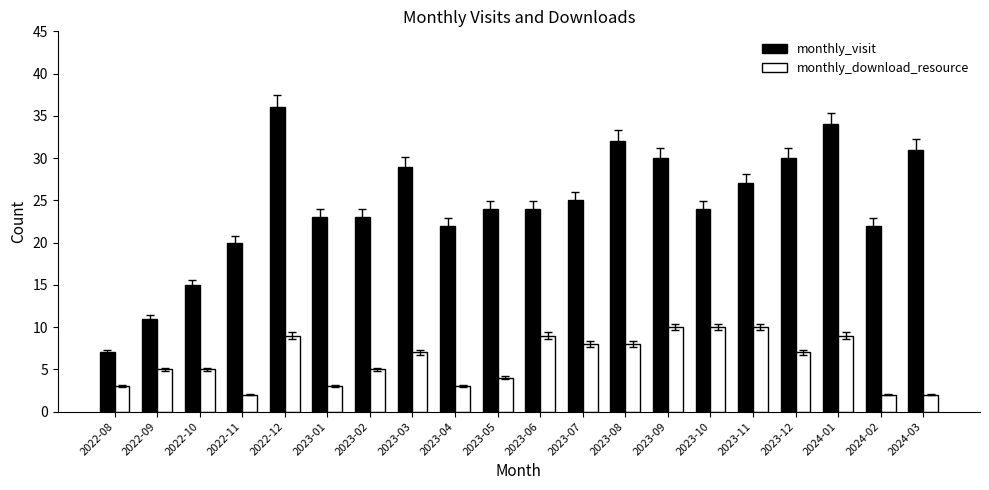

How many bars are there in each group?

2